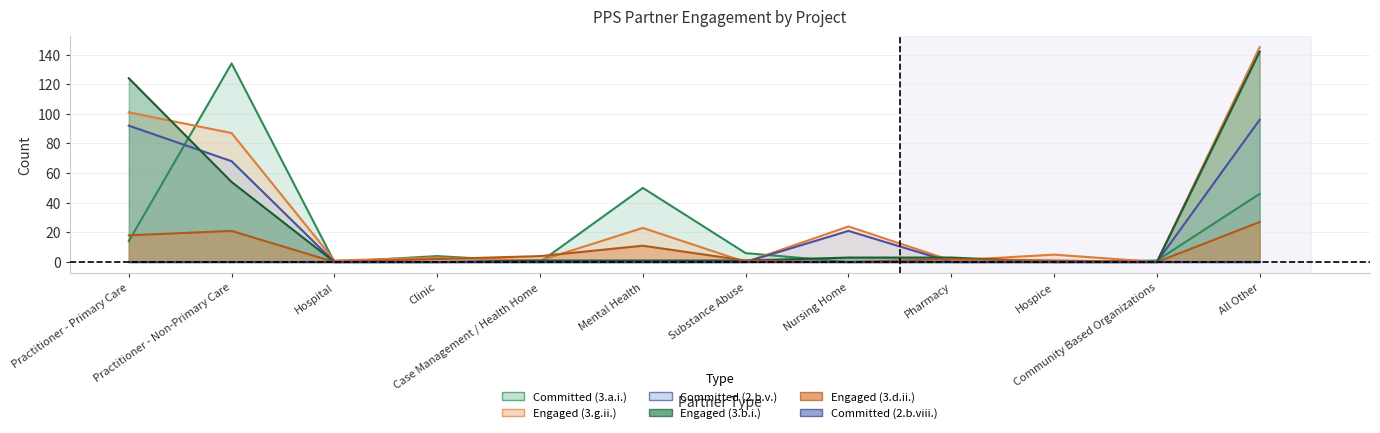

What is the sum of the Committed (3.a.i.) values at Practitioner - Primary Care and All Other?

60